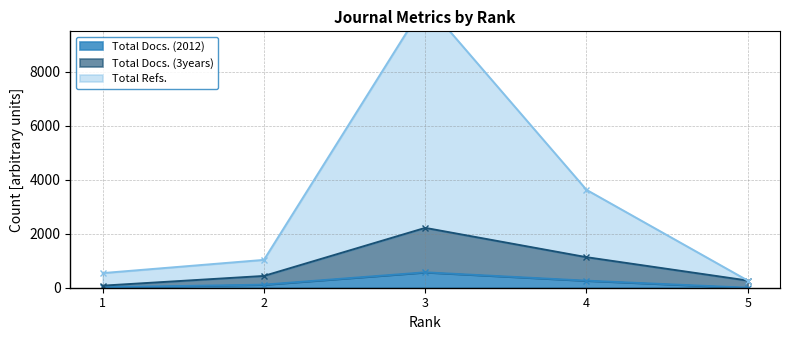

Which series has the largest total across all categories?

Total Refs.